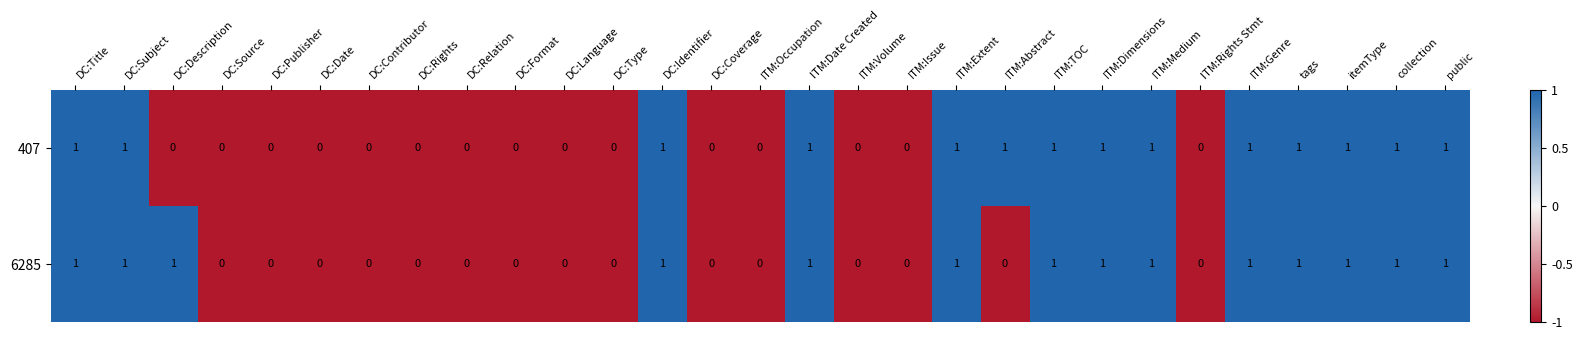

The value of 407 at ITM:Extent is 1. True or false?

True